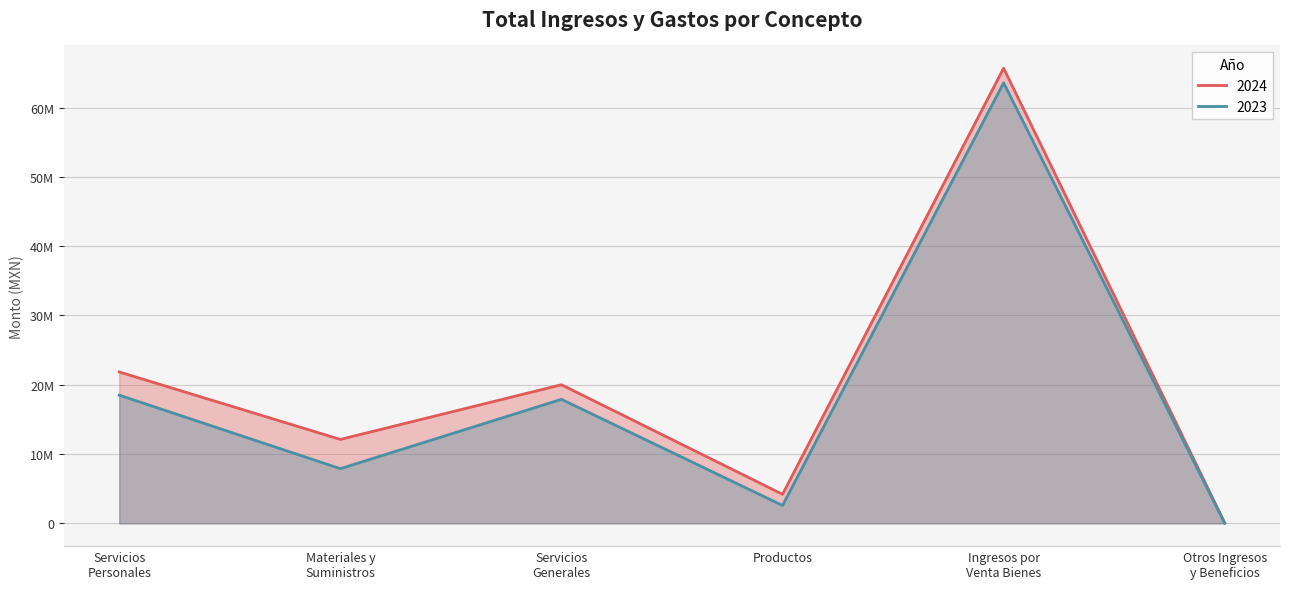

What is the label of the 4th point from the right?

Servicios Generales